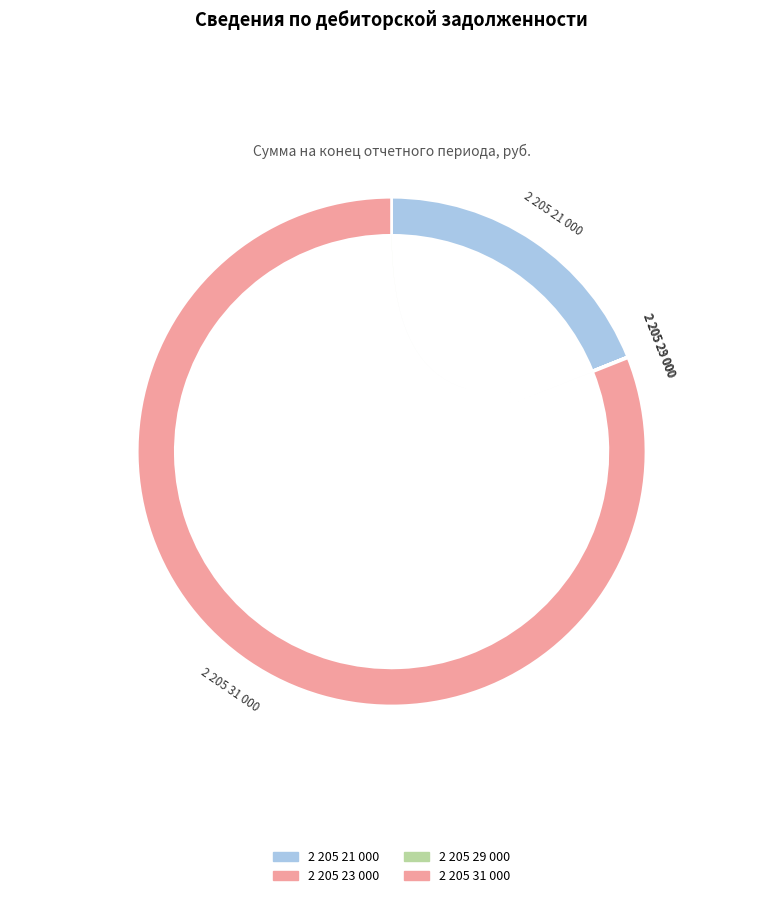

Do 2 205 31 000 and 2 205 29 000 together represent more than half of the pie?

Yes